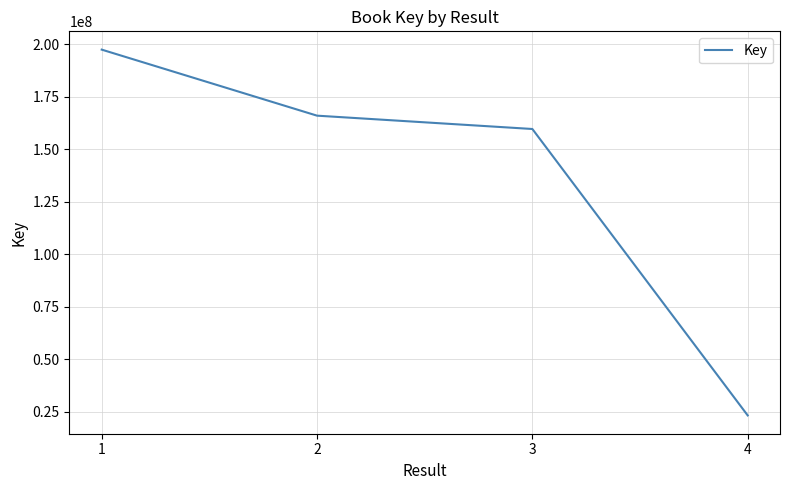

Does the chart have visible grid lines?

Yes